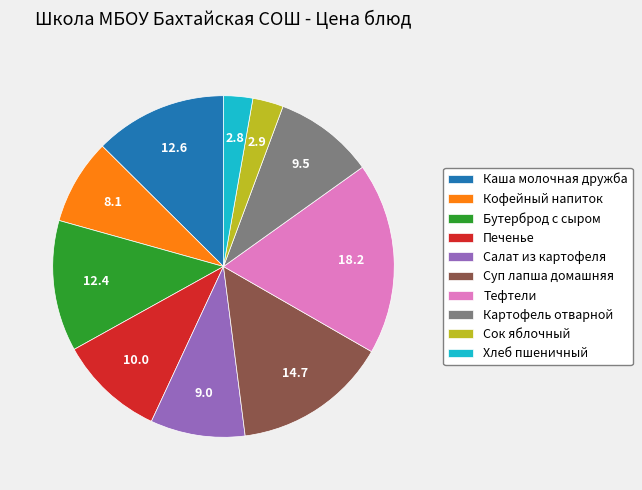

Which category has the biggest portion of the pie?

Тефтели